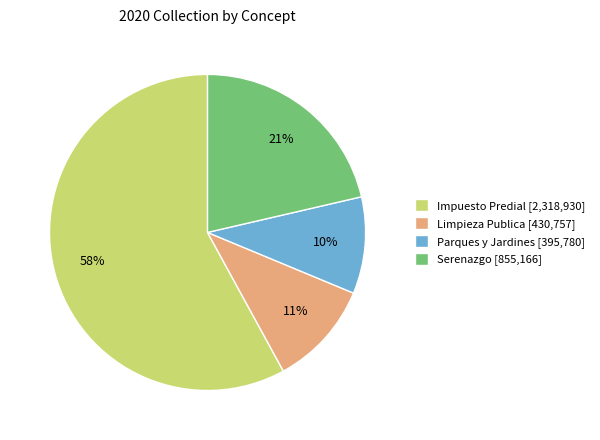

How many slices are in this pie chart?

4